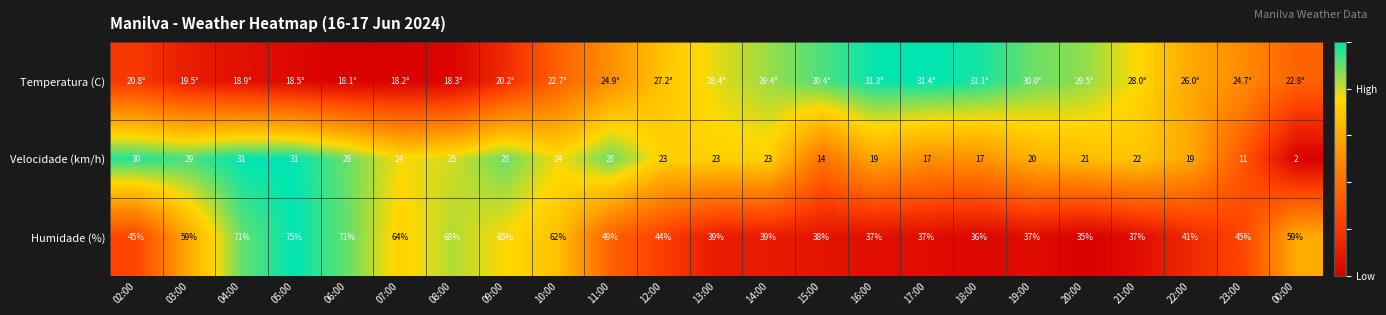

At which category is the sum across all series the highest?

05:00